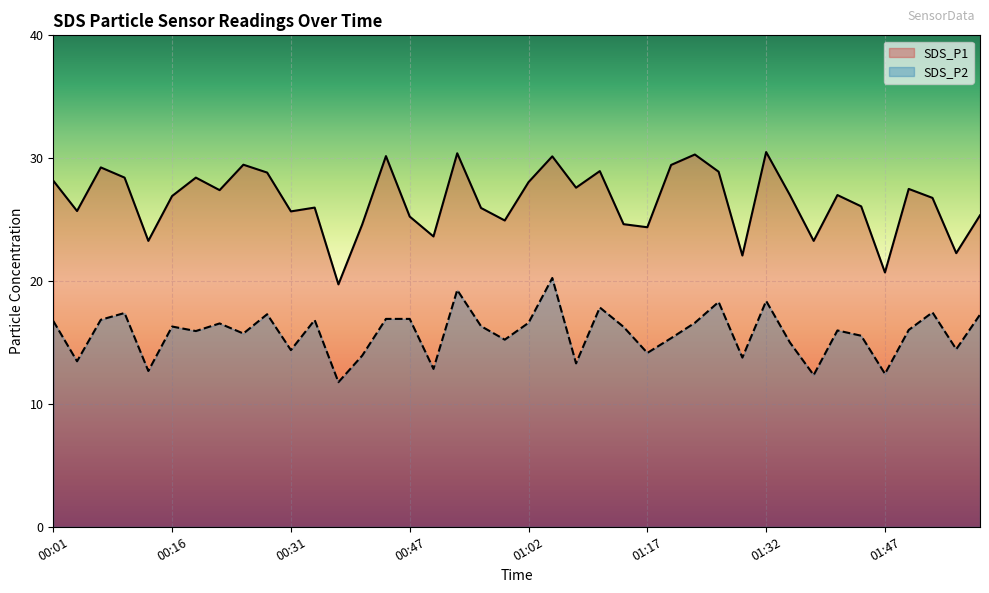

List the series in order of their peak value, highest first.

SDS_P1, SDS_P2